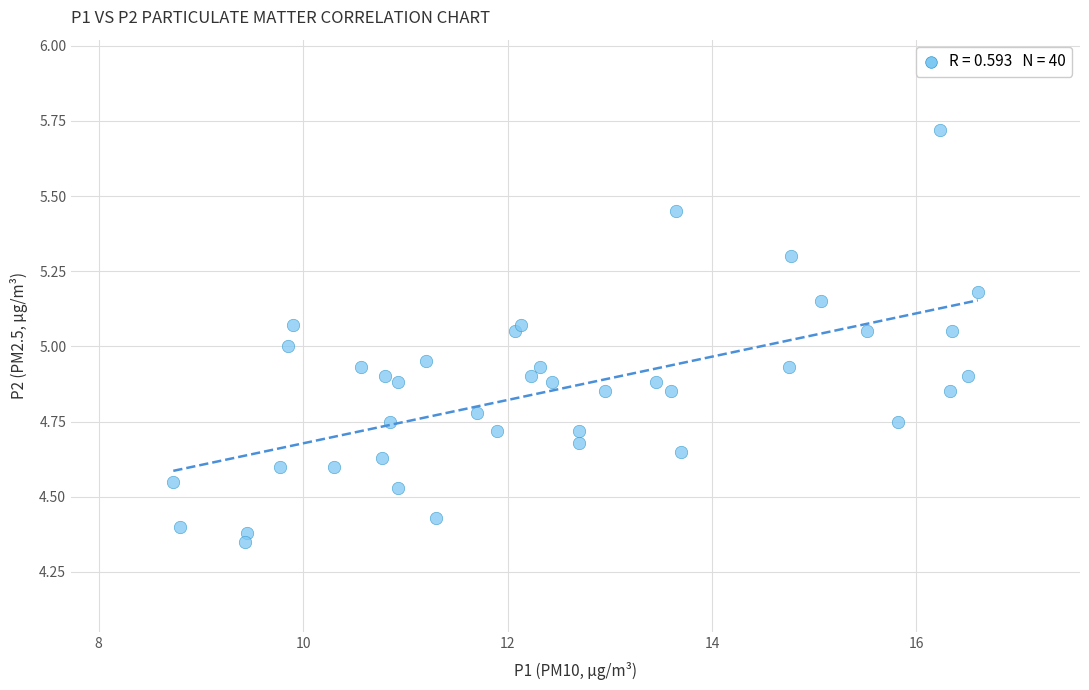

What is the range of X values (max minus min)?

7.9